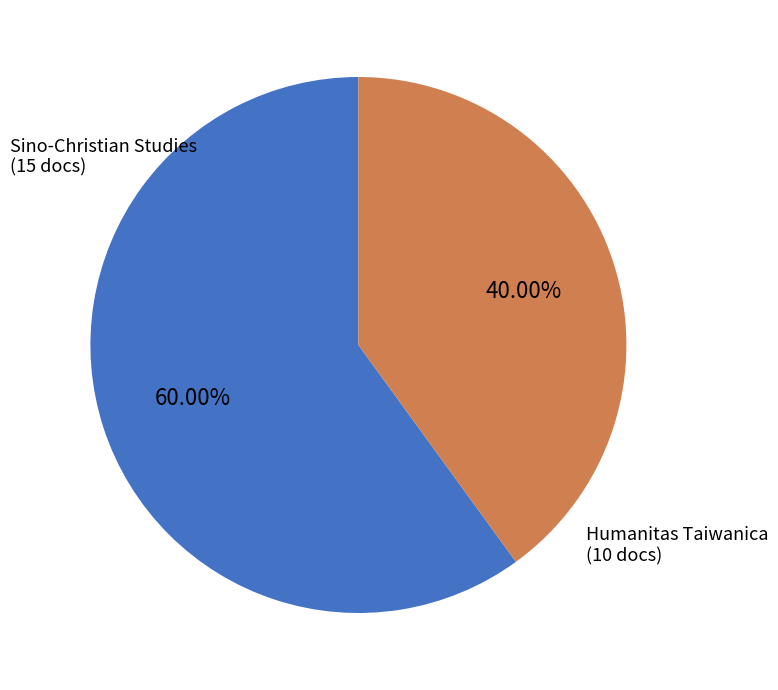

How many segments does this pie chart have?

2